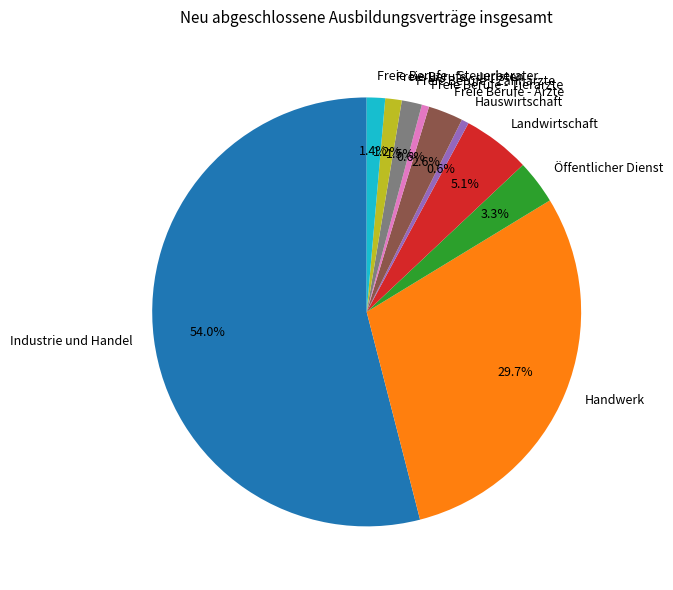

What percentage do Freie Berufe - Tierärzte and Landwirtschaft together represent?

5.7%